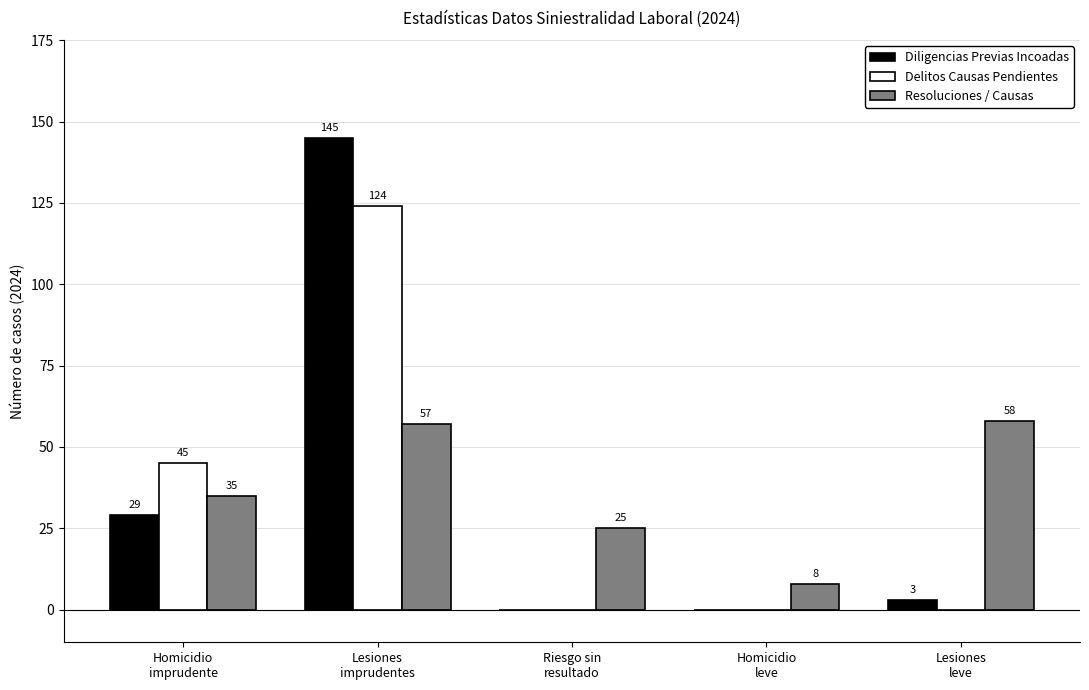

What is the maximum value for Delitos Causas Pendientes?

124